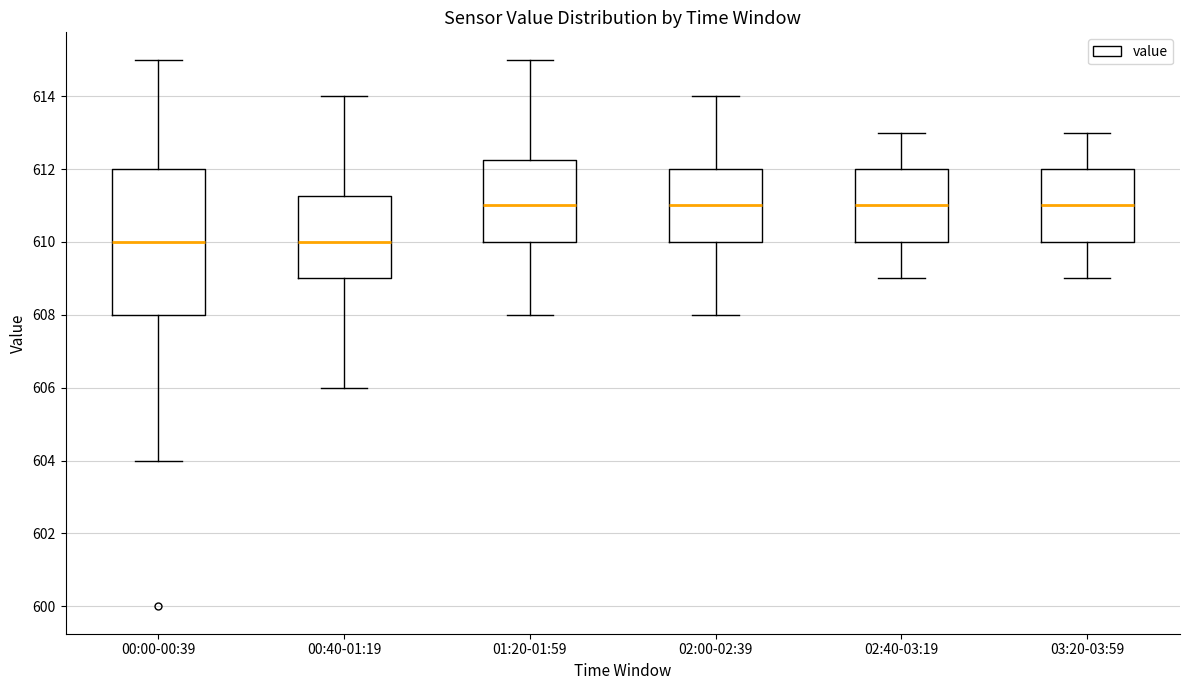

Where does the lower whisker of the box for 02:40-03:19 end on the y-axis? The values are not printed on the chart, so give them approximately, as read against the axis.

609.0